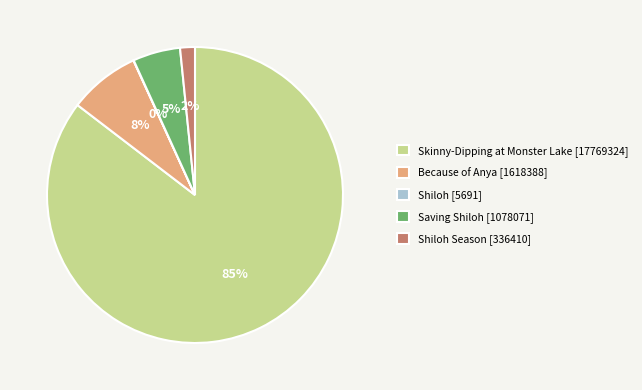

Does any single category account for the majority?

Yes